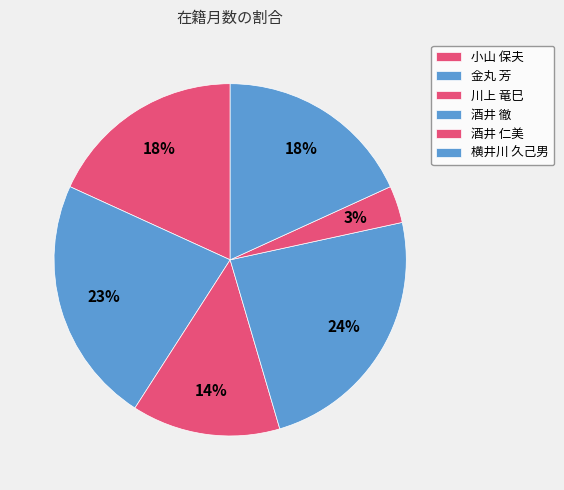

What is the ratio of the value at 酒井 徹 to the value at 小山 保夫?

1.3